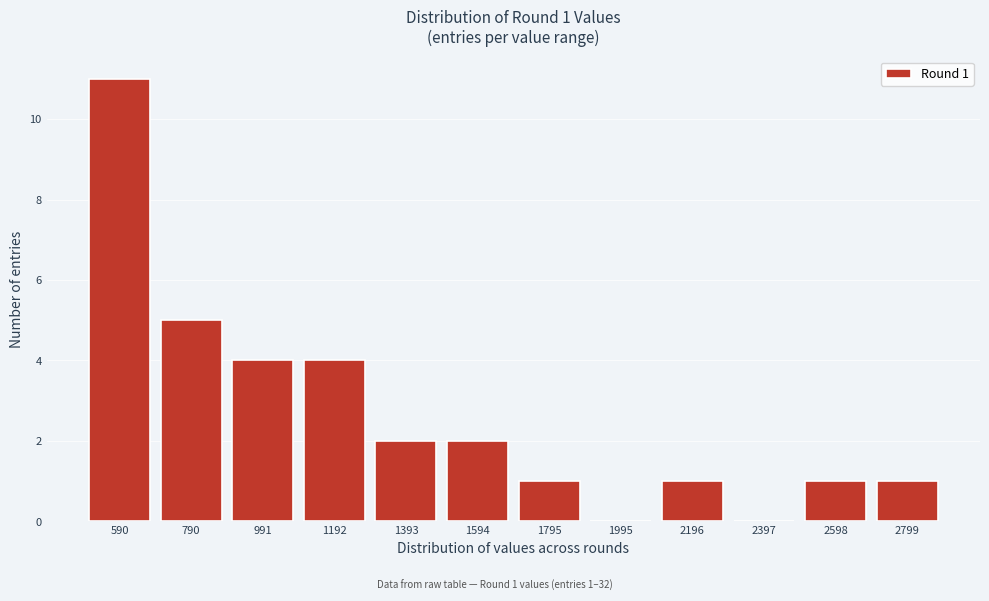

Reading left to right, extract all data points from this chart.

590=11	790=5	991=4	1192=4	1393=2	1594=2	1795=1	1995=0	2196=1	2397=0	2598=1	2799=1